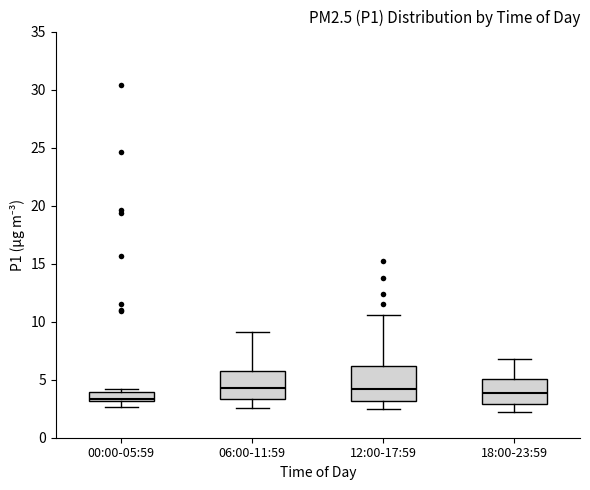

Reading left to right, read every box against the y-axis: the position of its median line, the range the box covers, and the ends of its whiskers. The values are not printed on the chart, so give them approximately, as read against the axis.

00:00-05:59: median 3.5, box 3.0 to 4.0, whiskers 2.5 to 4.0 (just above the box's upper edge)
06:00-11:59: median 4.5, box 3.5 to 5.5, whiskers 2.5 to 9.0
12:00-17:59: median 4.0, box 3.0 to 6.0, whiskers 2.5 to 10.5
18:00-23:59: median 4.0, box 3.0 to 5.0, whiskers 2.5 to 7.0